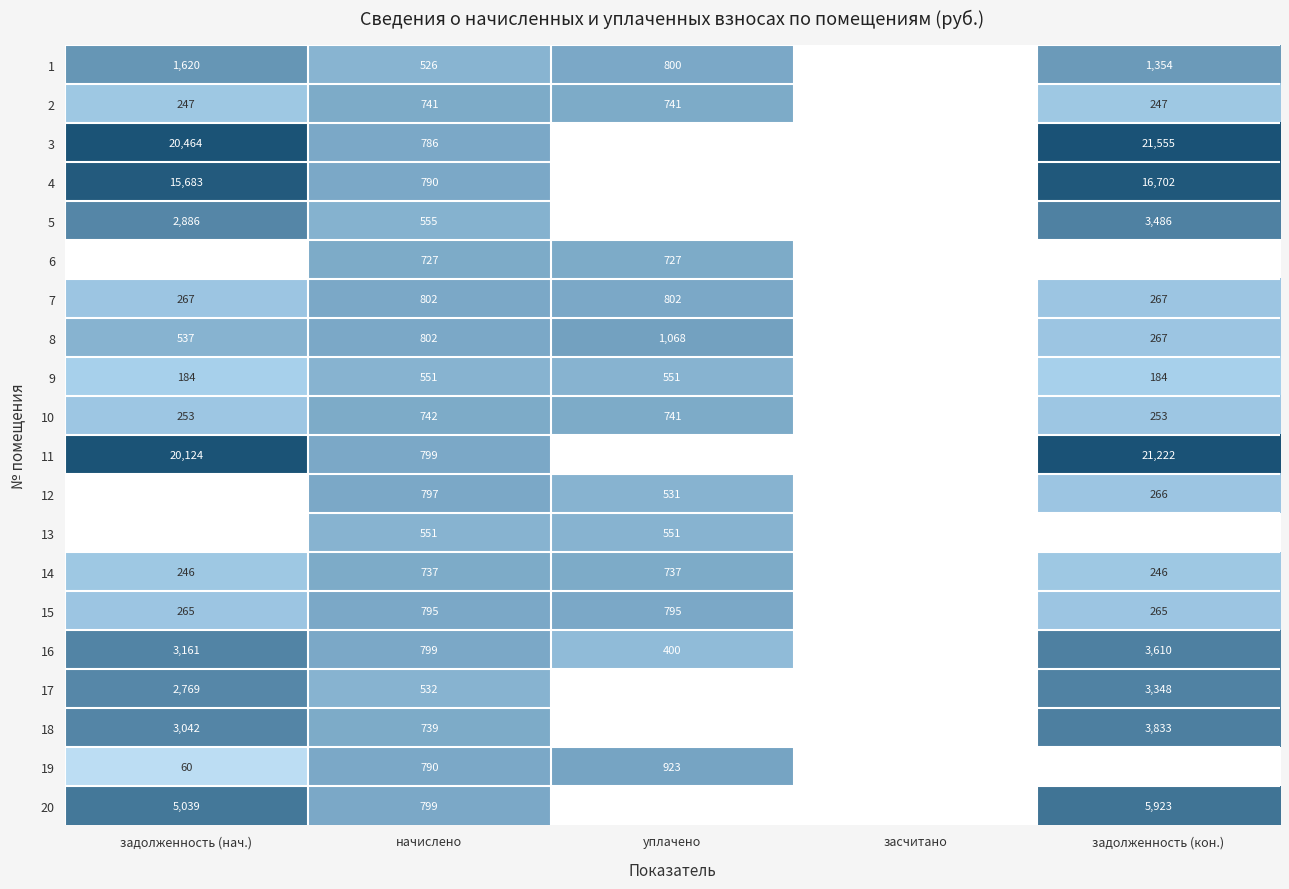

Is the value of 2 at задолженность (кон.) greater than the value of 1 at начислено?

No